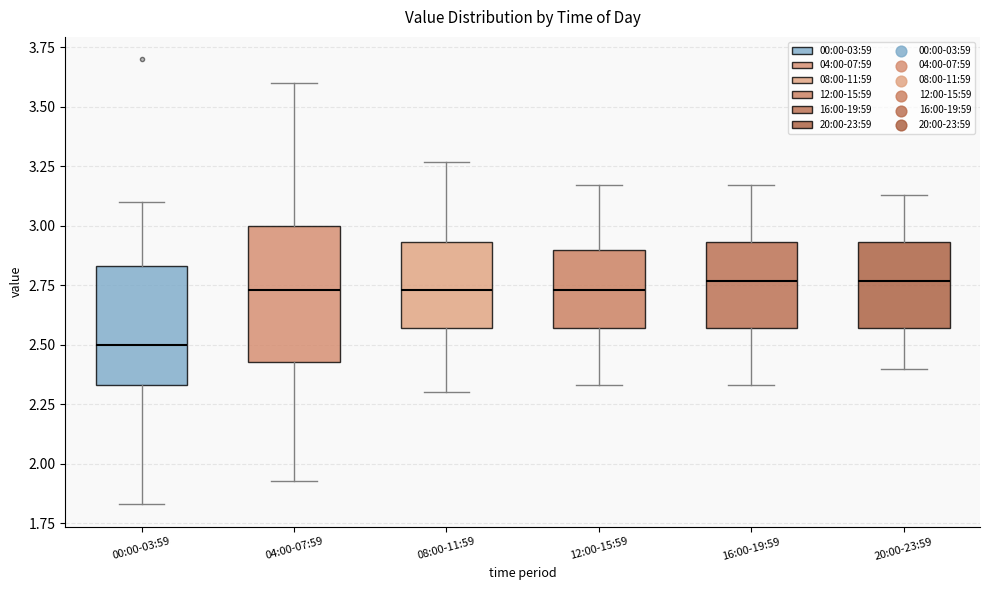

Comparing the boxes themselves (not the whiskers), which one is the tallest?

04:00-07:59